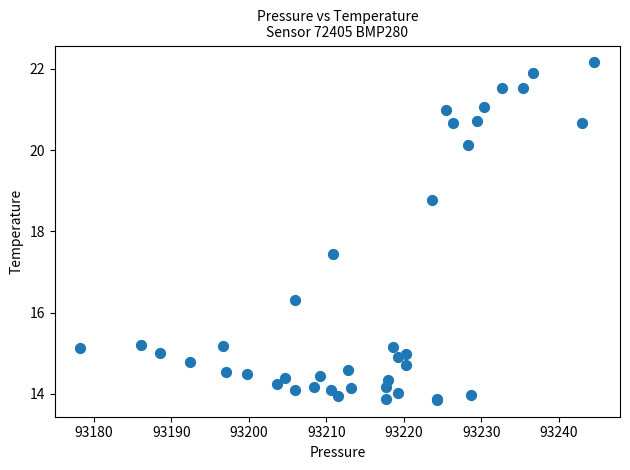

What Y value in the scatter plot is closest to 18?

17.4